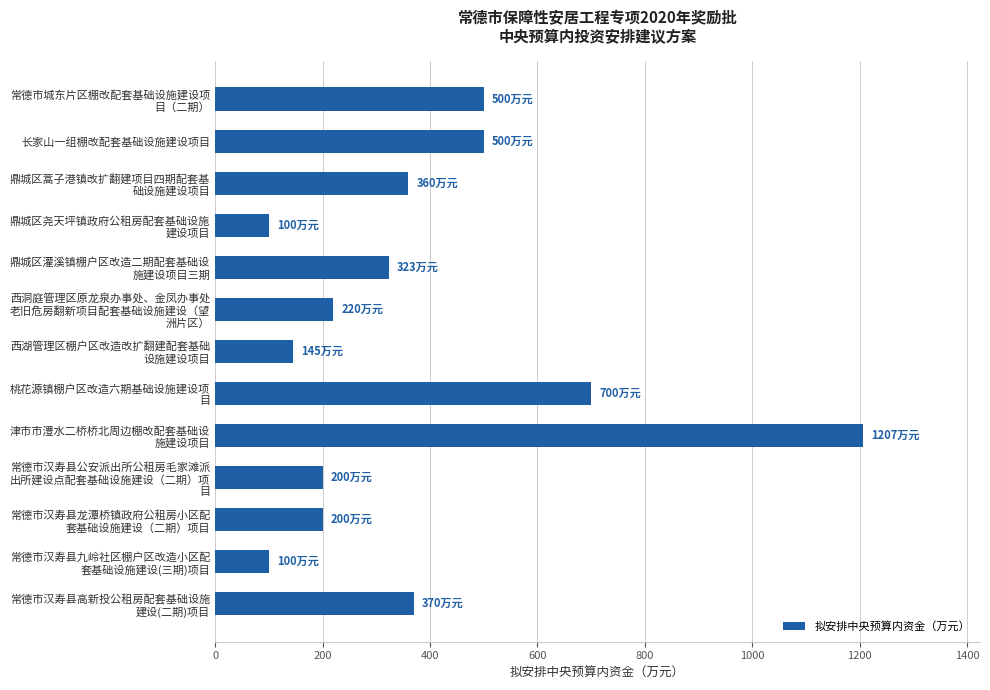

What is the greatest value displayed?

1207